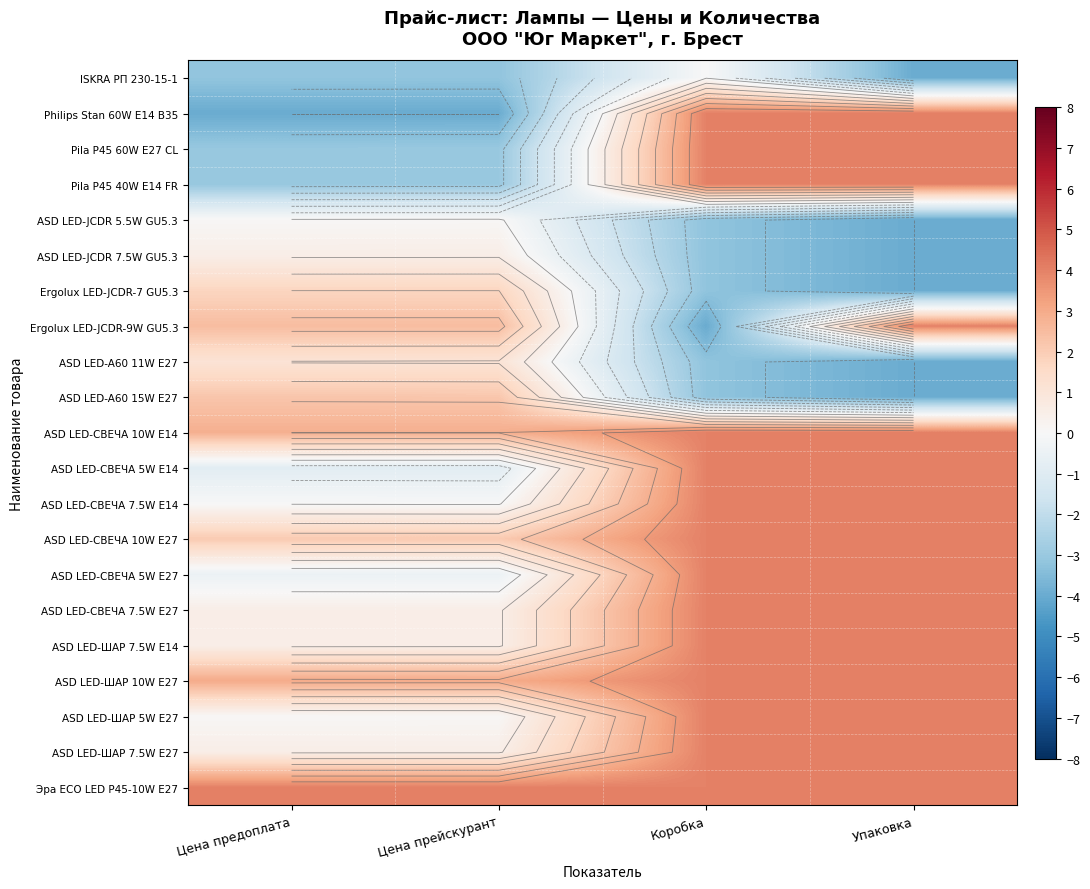

List the labels in order of ASD LED-СВЕЧА 7.5W E14 value, largest first.

Коробка, Упаковка, Цена предоплата, Цена прейскурант